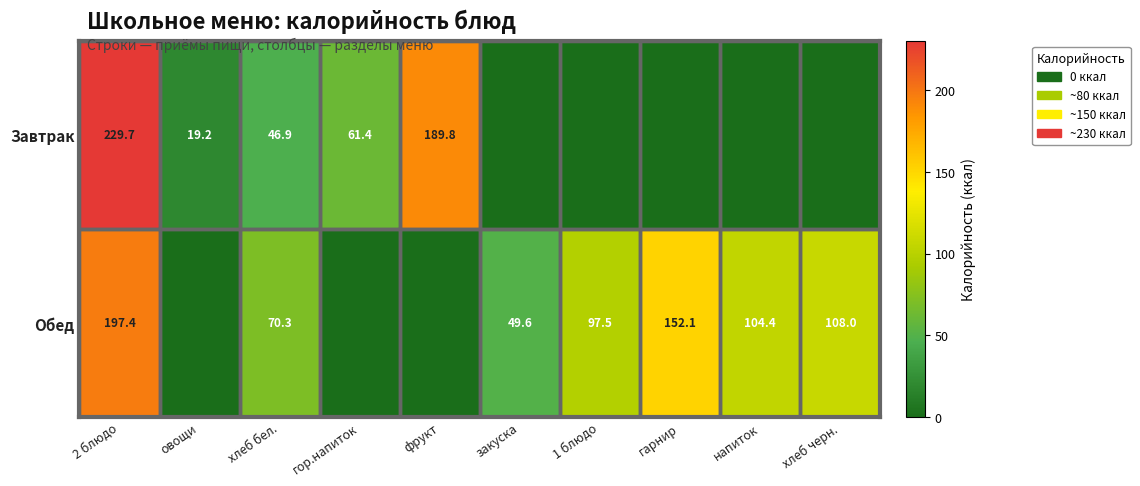

The Обед series shows 197.4 at 2 блюдо. True or false?

True